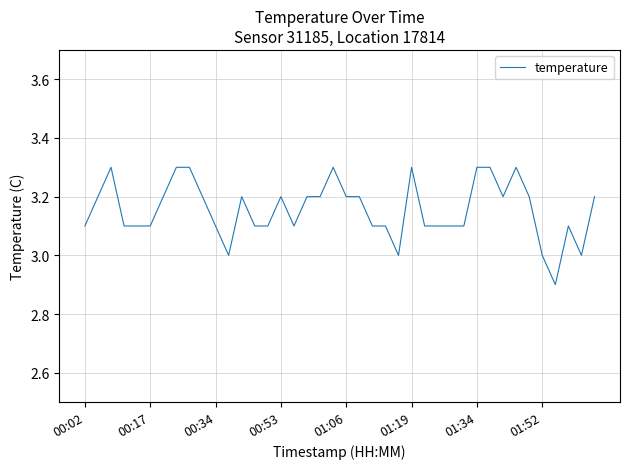

What is the difference between the maximum and minimum values?

0.4